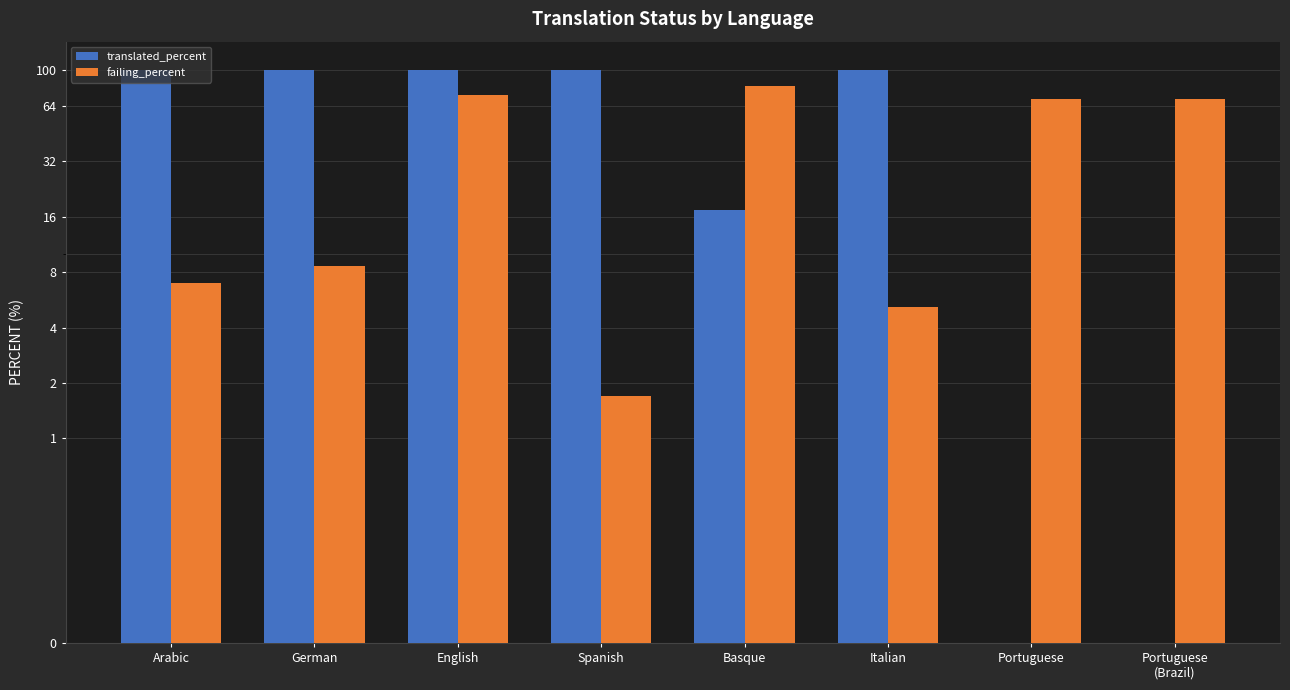

Which label corresponds to the largest value in the chart?

Arabic